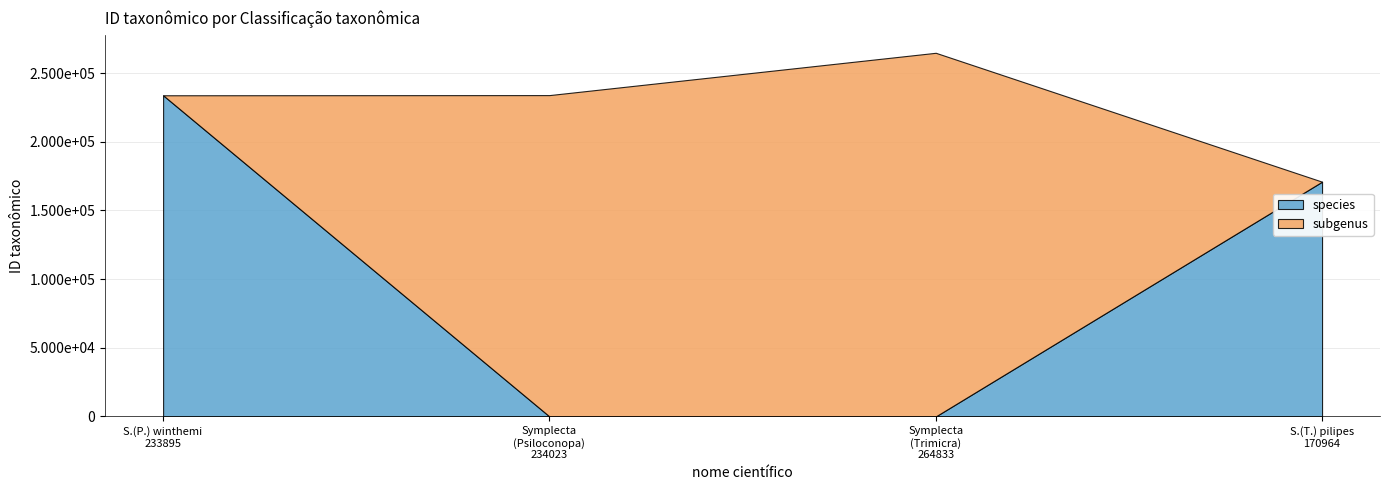

Reading right to left, transcribe all the data shown in this chart.

species: 170964	233895
subgenus: 264833	234023